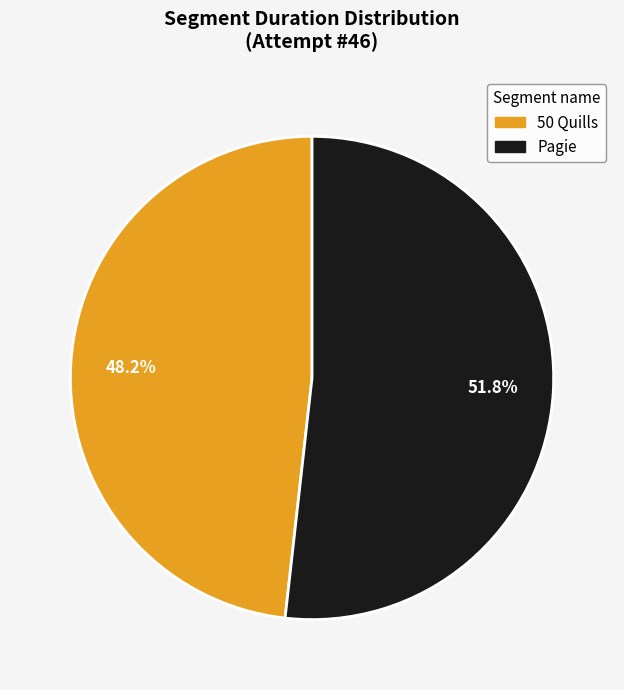

Is it true that 50 Quills is 42% of the pie?

False